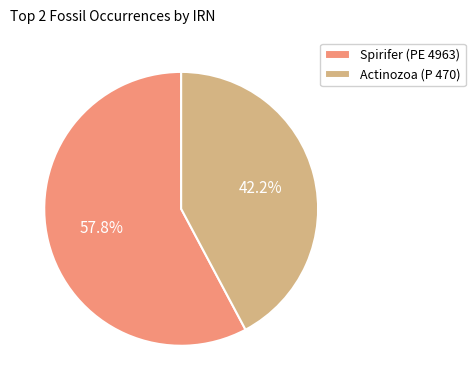

To the nearest percent, what is the difference between the Actinozoa (P 470) and Spirifer (PE 4963) slice percentages?

16%